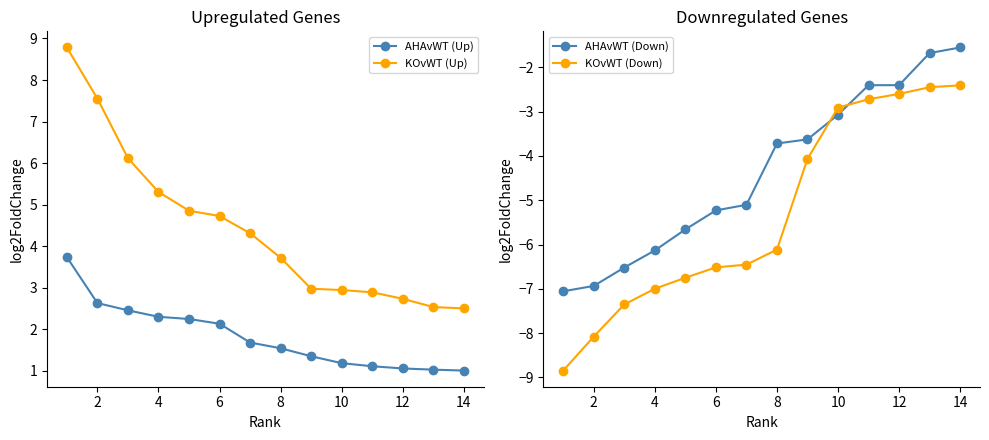

What is the average value of the KOvWT (Down) series?

-5.3